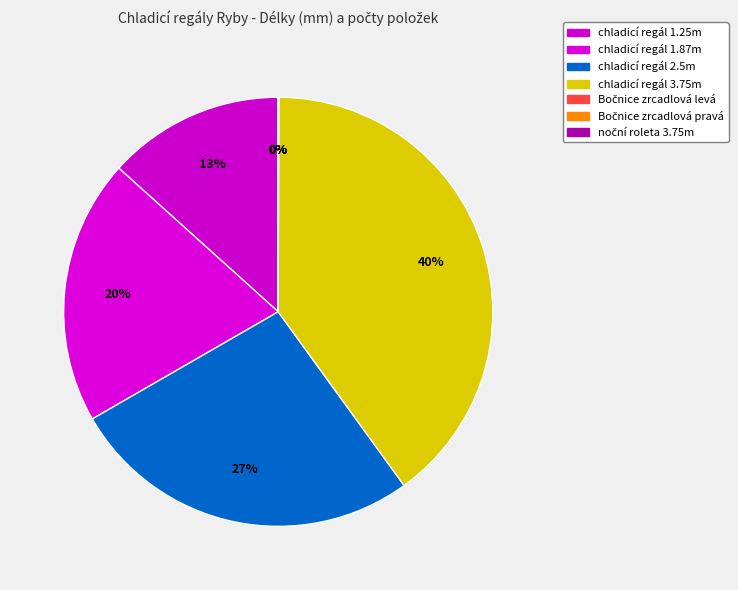

Which category has the biggest portion of the pie?

chladicí regál 3.75m